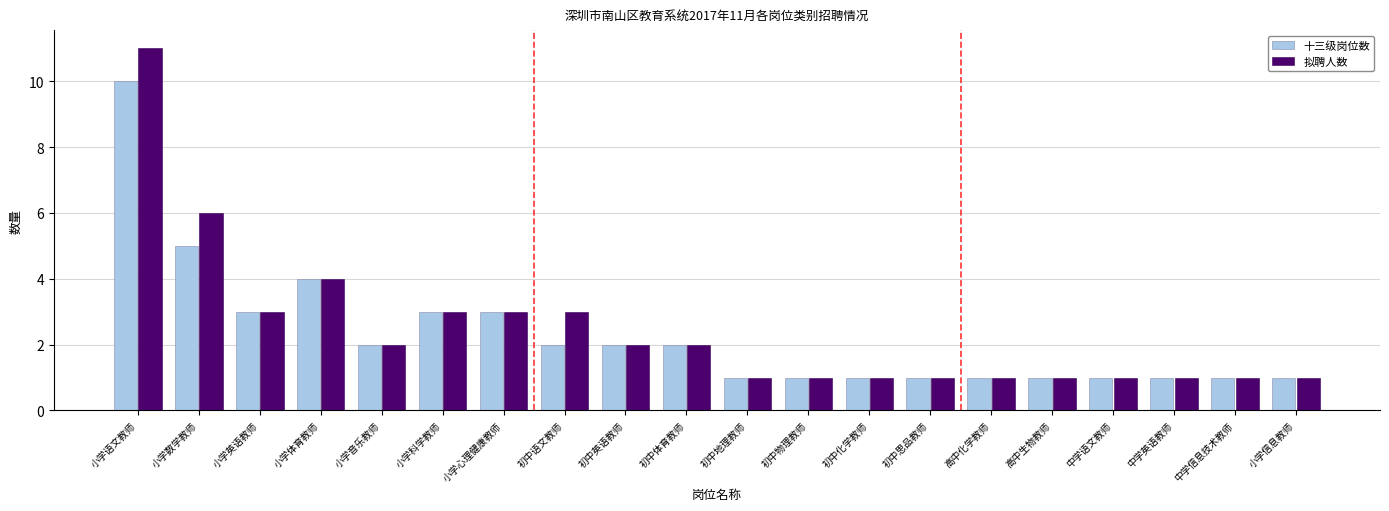

What is the label of the 15th bar from the left?

高中化学教师